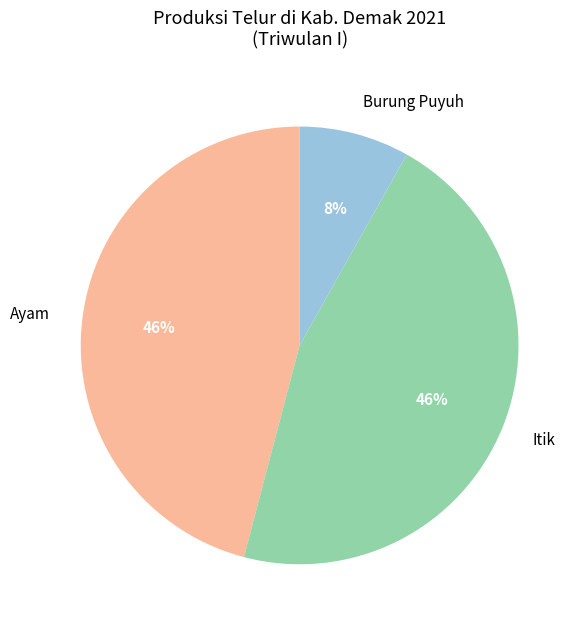

Which has a higher value, Itik or Burung Puyuh?

Itik